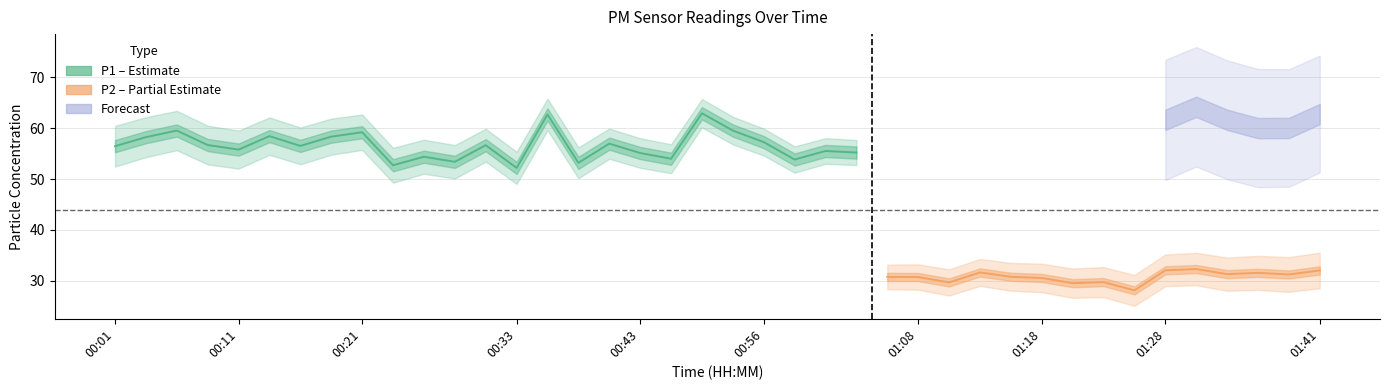

True or false: P2 has more than 0 points higher than both neighbors.

True